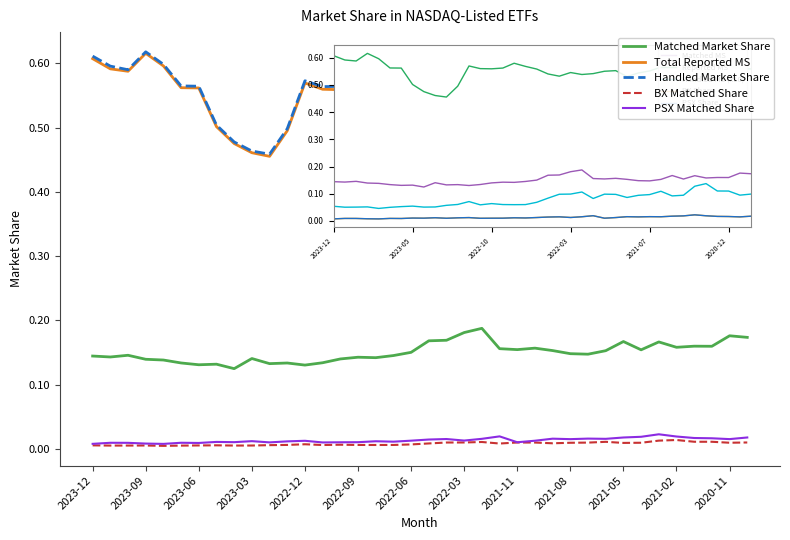

At how many categories does at least one series exceed 0?

38